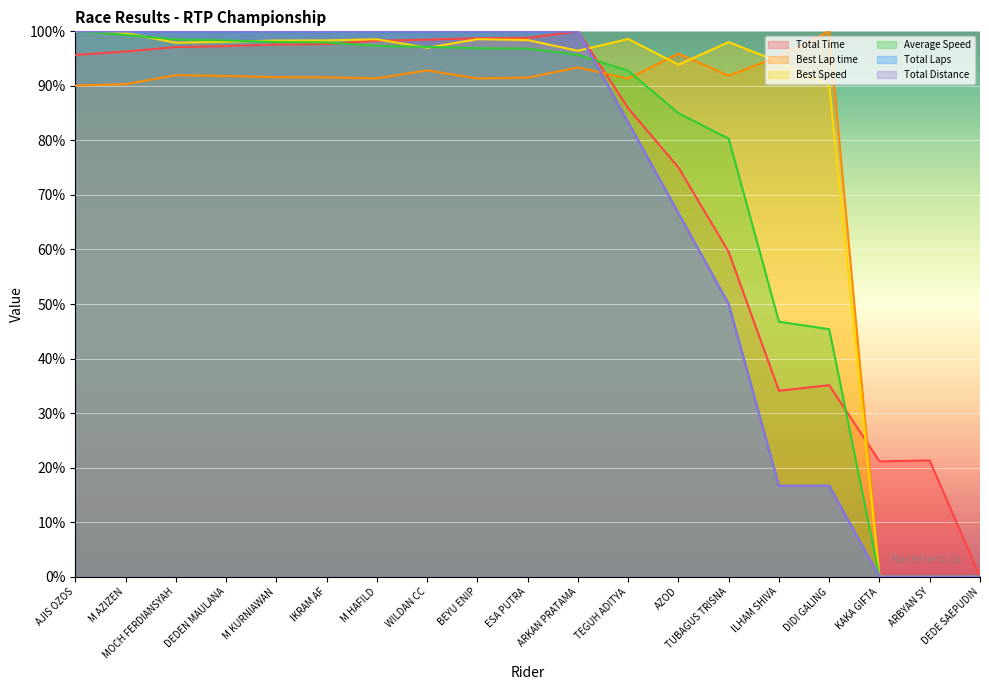

The value of Best Lap time at IKRAM AF is 91.6. True or false?

True